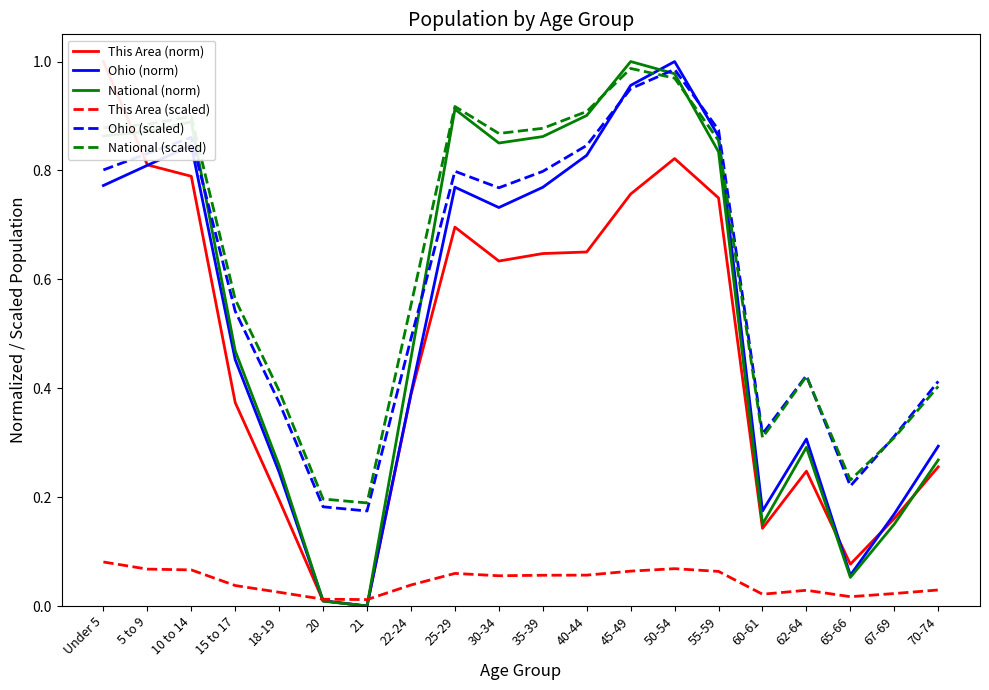

Reading right to left, what are all the values shown in this chart?

This Area (norm): 70-74=0.3	67-69=0.2	65-66=0.1	62-64=0.2	60-61=0.1	55-59=0.7	50-54=0.8	45-49=0.8	40-44=0.7	35-39=0.6	30-34=0.6	25-29=0.7	22-24=0.4	21=0.0	20=0.0	18-19=0.2	15 to 17=0.4	10 to 14=0.8	5 to 9=0.8	Under 5=1.0
Ohio (norm): 70-74=0.3	67-69=0.2	65-66=0.1	62-64=0.3	60-61=0.2	55-59=0.9	50-54=1.0	45-49=1.0	40-44=0.8	35-39=0.8	30-34=0.7	25-29=0.8	22-24=0.4	21=0.0	20=0.0	18-19=0.2	15 to 17=0.5	10 to 14=0.8	5 to 9=0.8	Under 5=0.8
National (norm): 70-74=0.3	67-69=0.2	65-66=0.1	62-64=0.3	60-61=0.2	55-59=0.8	50-54=1.0	45-49=1.0	40-44=0.9	35-39=0.9	30-34=0.9	25-29=0.9	22-24=0.5	21=0.0	20=0.0	18-19=0.3	15 to 17=0.5	10 to 14=0.9	5 to 9=0.9	Under 5=0.9
This Area (scaled): 70-74=0.0	67-69=0.0	65-66=0.0	62-64=0.0	60-61=0.0	55-59=0.1	50-54=0.1	45-49=0.1	40-44=0.1	35-39=0.1	30-34=0.1	25-29=0.1	22-24=0.0	21=0.0	20=0.0	18-19=0.0	15 to 17=0.0	10 to 14=0.1	5 to 9=0.1	Under 5=0.1
Ohio (scaled): 70-74=0.4	67-69=0.3	65-66=0.2	62-64=0.4	60-61=0.3	55-59=0.9	50-54=1.0	45-49=1.0	40-44=0.8	35-39=0.8	30-34=0.8	25-29=0.8	22-24=0.5	21=0.2	20=0.2	18-19=0.4	15 to 17=0.5	10 to 14=0.9	5 to 9=0.8	Under 5=0.8
National (scaled): 70-74=0.4	67-69=0.3	65-66=0.2	62-64=0.4	60-61=0.3	55-59=0.9	50-54=1.0	45-49=1.0	40-44=0.9	35-39=0.9	30-34=0.9	25-29=0.9	22-24=0.6	21=0.2	20=0.2	18-19=0.4	15 to 17=0.6	10 to 14=0.9	5 to 9=0.9	Under 5=0.9